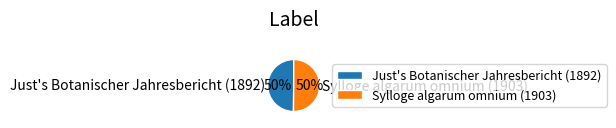

To the nearest percent, what percentage of the pie is Sylloge algarum omnium (1903)?

50%